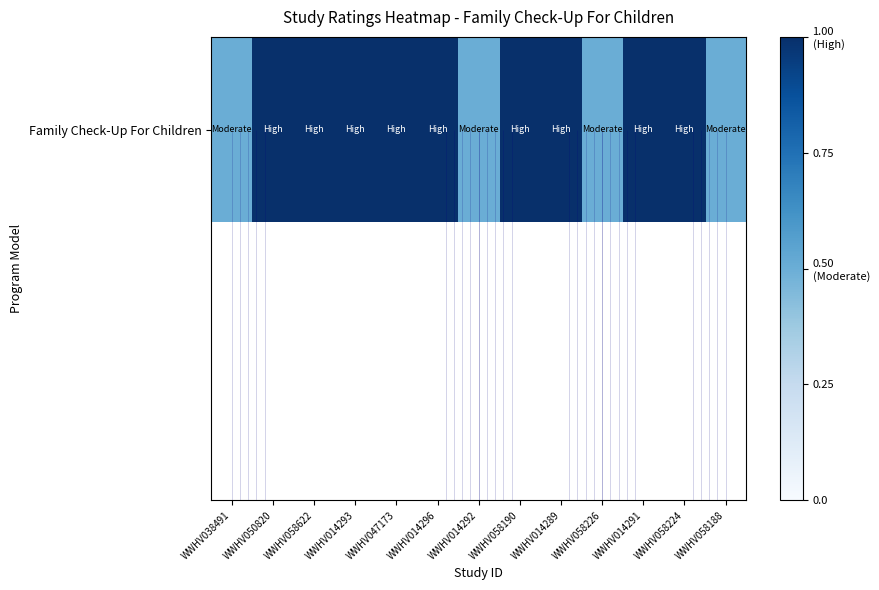

Is it true that the value at WWHV038491 is 0.7?

False